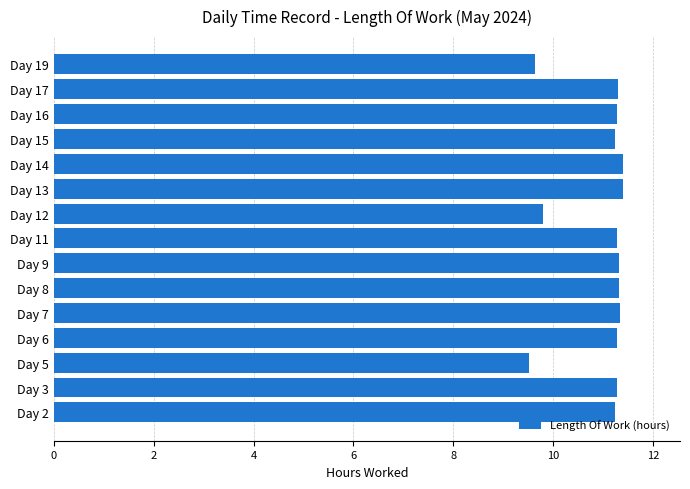

Is it true that the value at Day 16 is 16.0?

False